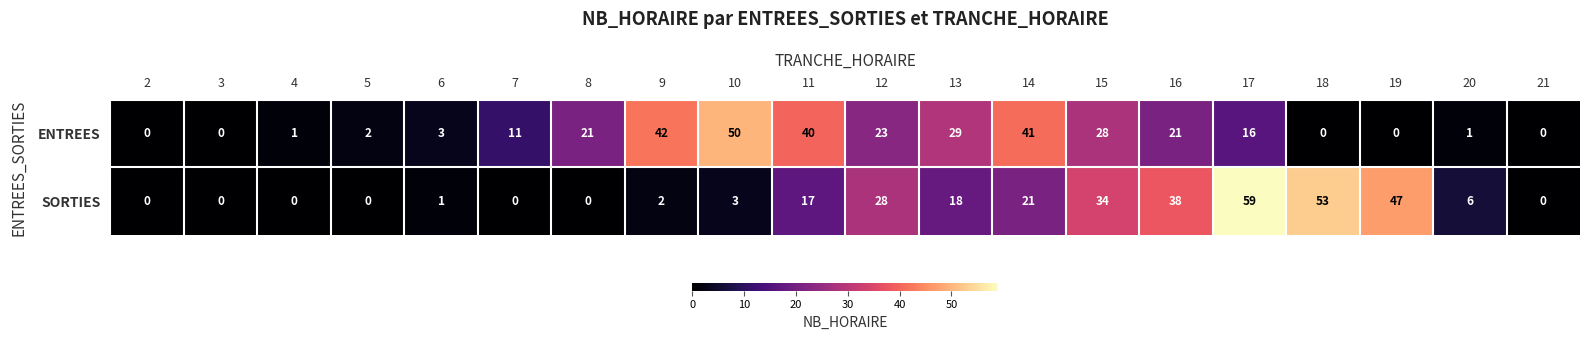

The SORTIES series shows -38 at 8. True or false?

False